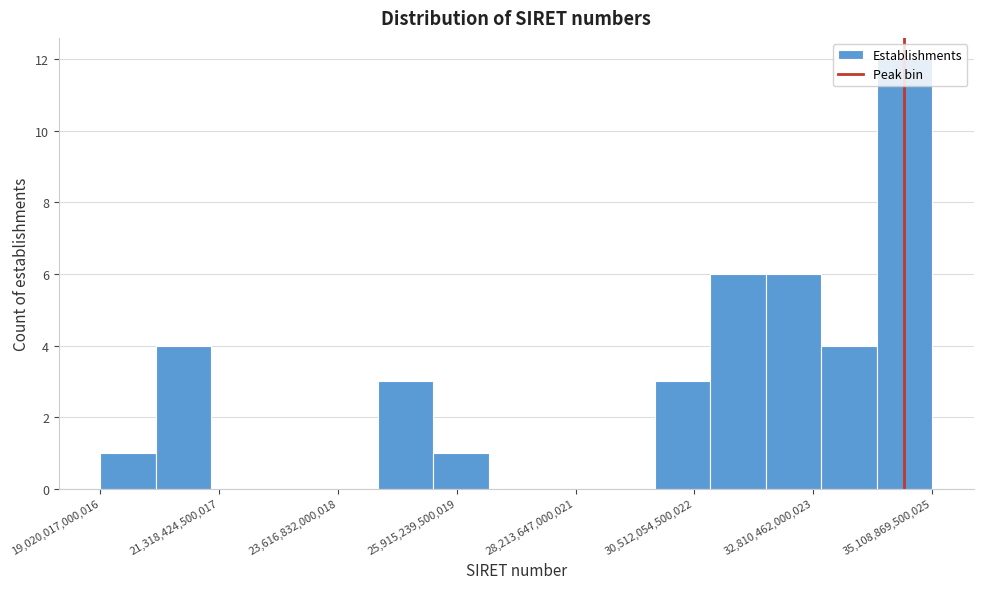

Read against the x-axis, roughly where is the centre of the tallest bar?

34500000000000